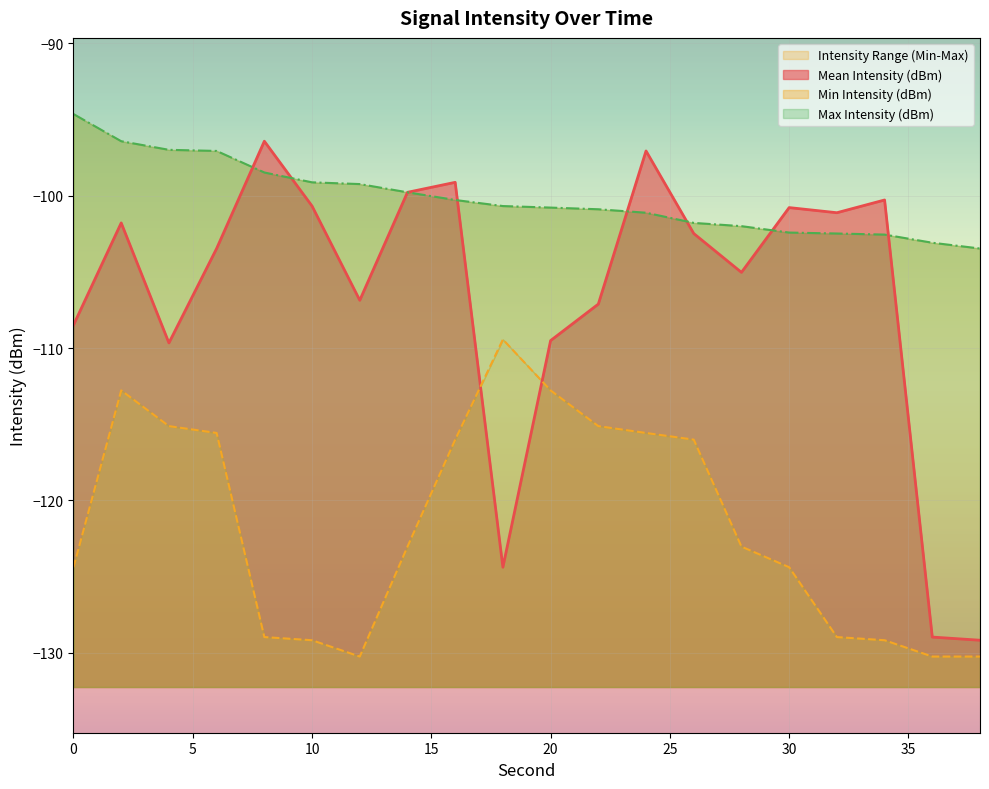

Reading left to right, list all the values displayed in this chart.

Mean Intensity (dBm): 0=-108.5	2=-101.8	4=-109.7	6=-103.5	8=-96.4	10=-100.7	12=-106.9	14=-99.8	16=-99.1	18=-124.4	20=-109.5	22=-107.1	24=-97.1	26=-102.5	28=-105.0	30=-100.8	32=-101.1	34=-100.3	36=-129.0	38=-129.2
Min Intensity (dBm): 0=-124.4	2=-112.8	4=-115.1	6=-115.6	8=-129.0	10=-129.2	12=-130.2	14=-123.0	16=-116.0	18=-109.4	20=-112.8	22=-115.1	24=-115.6	26=-116.0	28=-123.0	30=-124.4	32=-129.0	34=-129.2	36=-130.2	38=-130.2
Max Intensity (dBm): 0=-94.6	2=-96.4	4=-97.0	6=-97.1	8=-98.5	10=-99.1	12=-99.2	14=-99.8	16=-100.3	18=-100.7	20=-100.8	22=-100.9	24=-101.1	26=-101.8	28=-102.0	30=-102.4	32=-102.5	34=-102.5	36=-103.1	38=-103.5